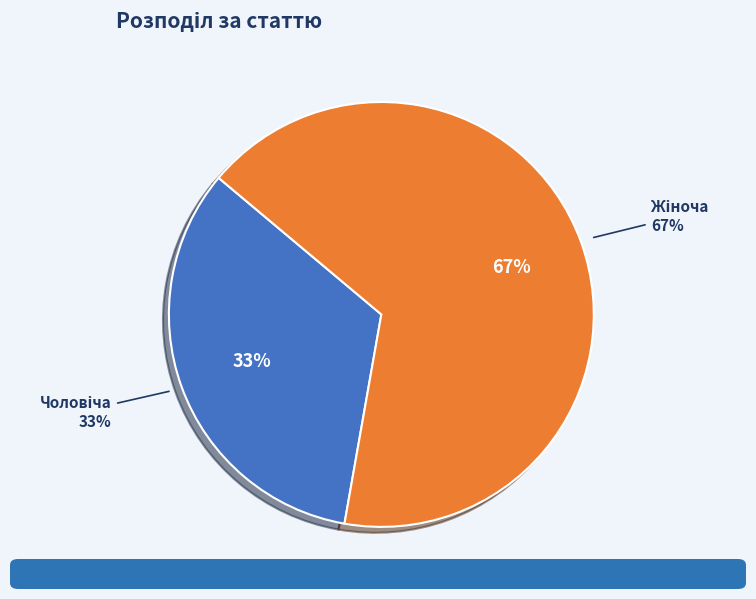

What is the smallest slice in the pie chart?

Чоловіча